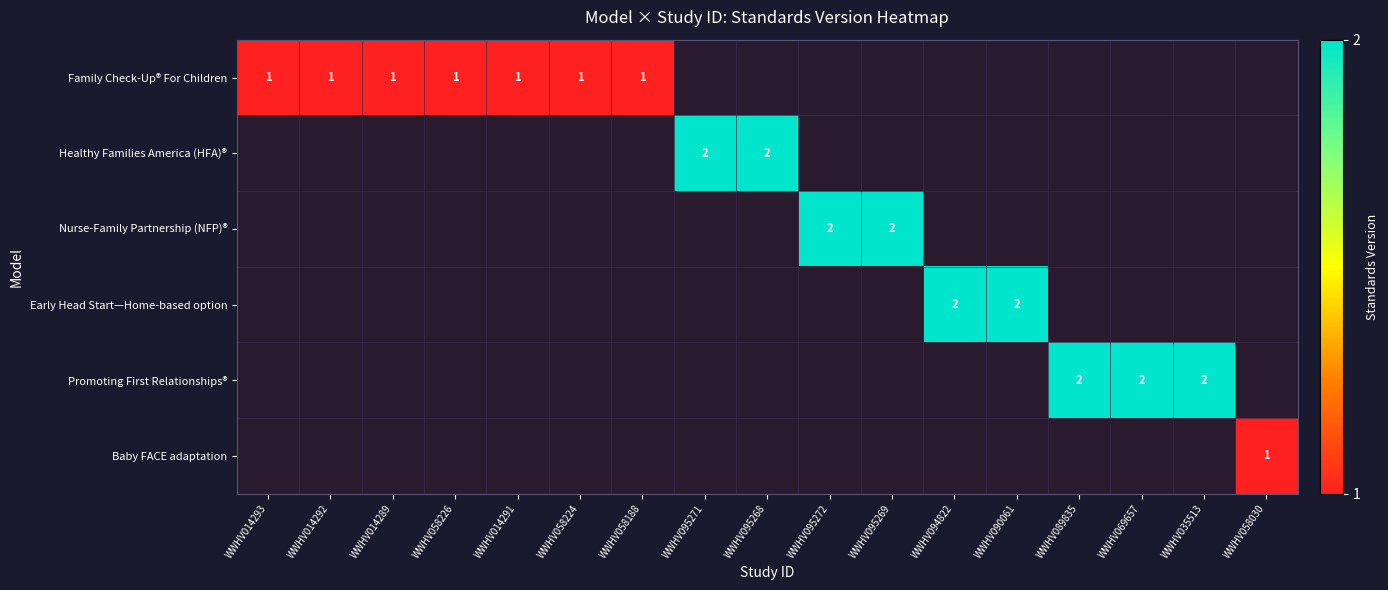

True or false: Promoting First Relationships® has a value of 0 at WWHV095268.

True